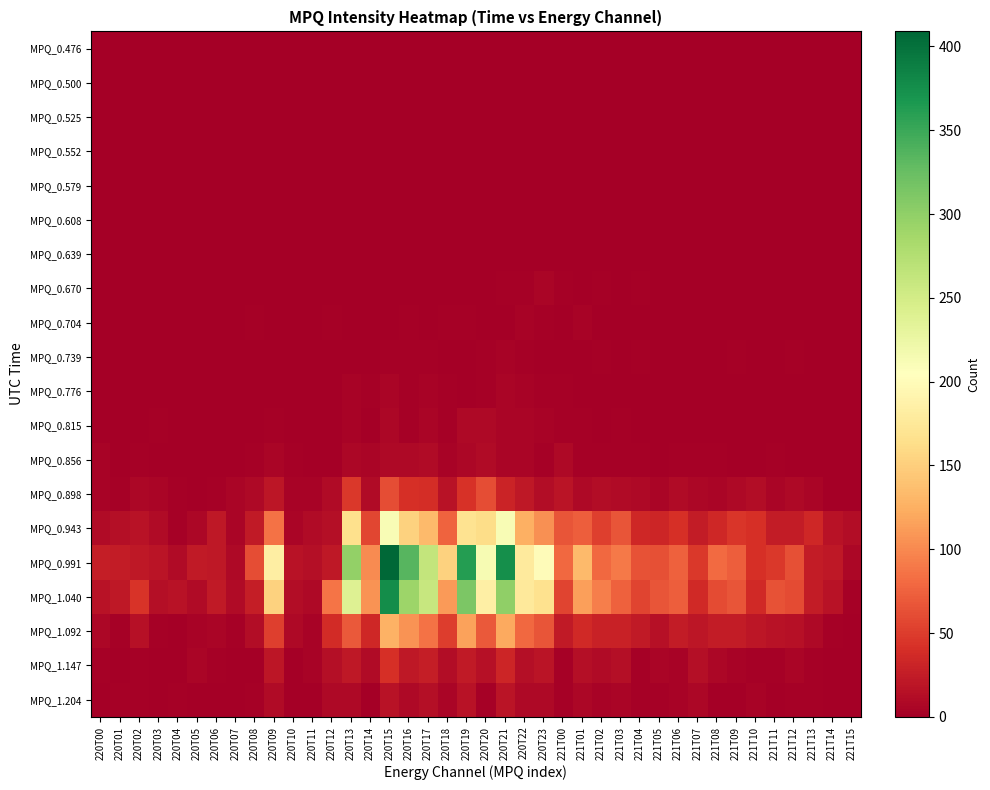

At how many categories does at least one series exceed 94?

13